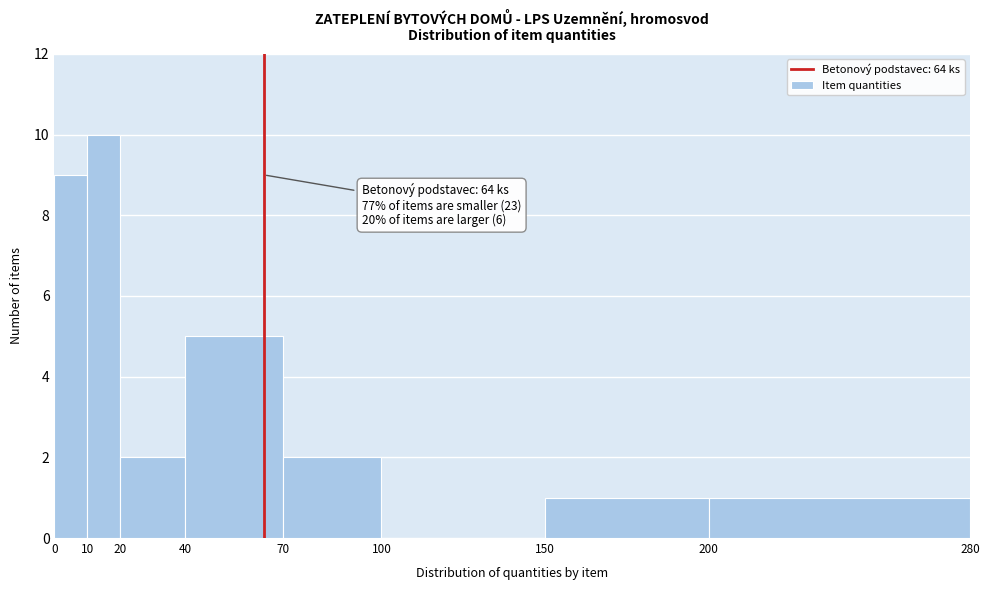

Which range on the x-axis has the tallest bar?

10 to 20